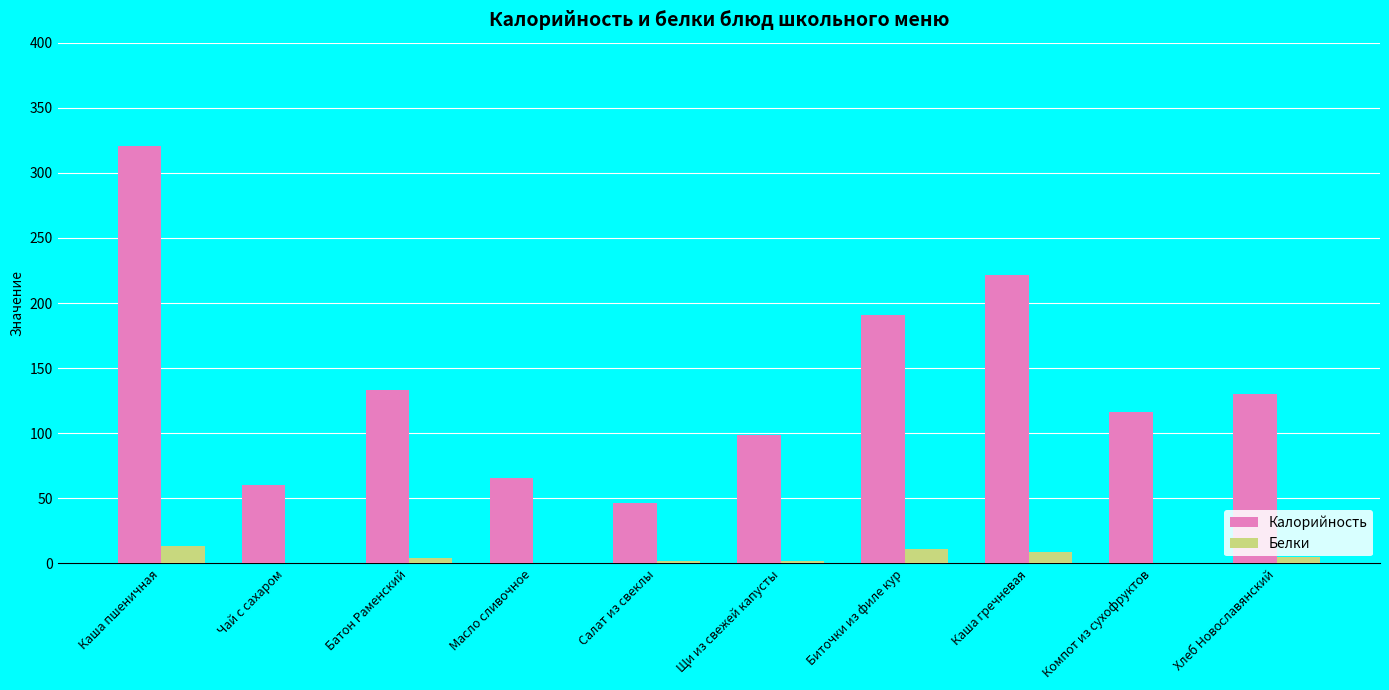

True or false: Калорийность has a value of 221.5 at Каша гречневая.

True